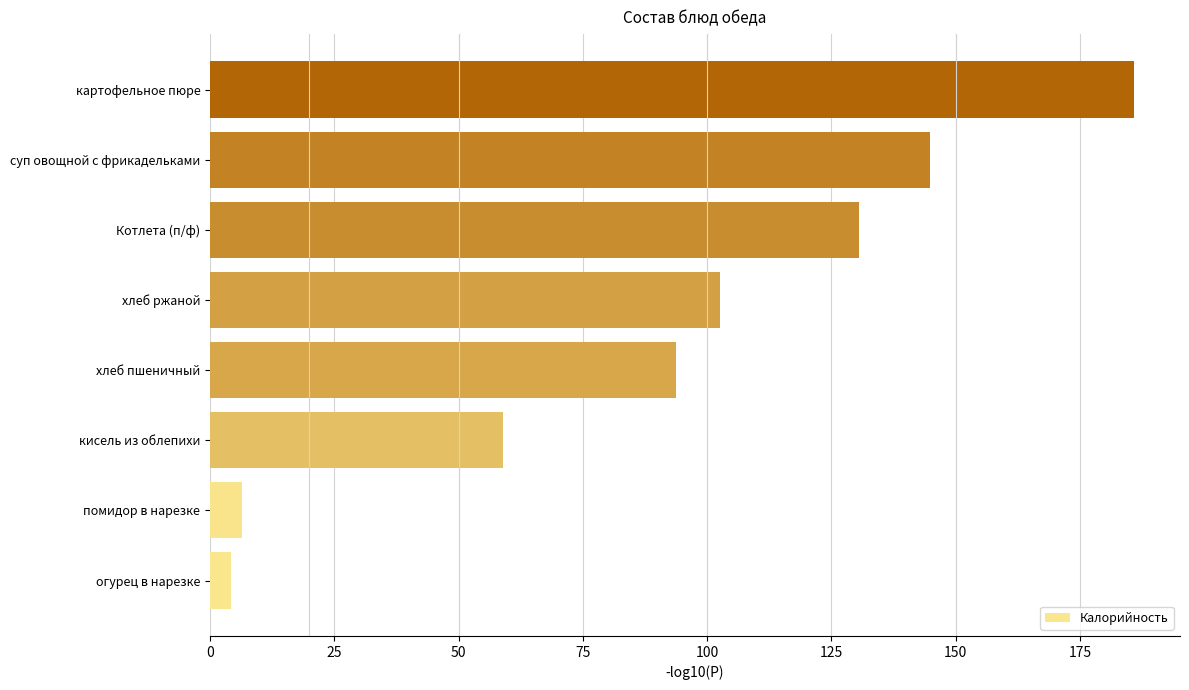

At which label is the value closest to 95?

хлеб пшеничный